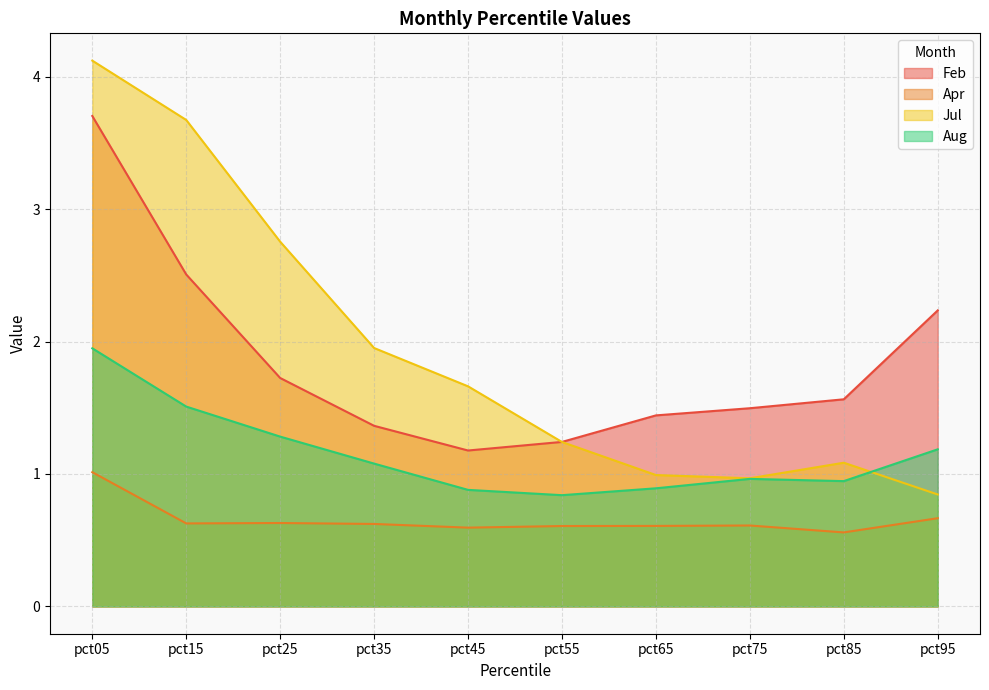

Reading left to right, transcribe all the data shown in this chart.

Feb: pct05=3.7	pct15=2.5	pct25=1.7	pct35=1.4	pct45=1.2	pct55=1.2	pct65=1.4	pct75=1.5	pct85=1.6	pct95=2.2
Apr: pct05=1.0	pct15=0.6	pct25=0.6	pct35=0.6	pct45=0.6	pct55=0.6	pct65=0.6	pct75=0.6	pct85=0.6	pct95=0.7
Jul: pct05=4.1	pct15=3.7	pct25=2.8	pct35=2.0	pct45=1.7	pct55=1.2	pct65=1.0	pct75=1.0	pct85=1.1	pct95=0.8
Aug: pct05=1.9	pct15=1.5	pct25=1.3	pct35=1.1	pct45=0.9	pct55=0.8	pct65=0.9	pct75=1.0	pct85=0.9	pct95=1.2